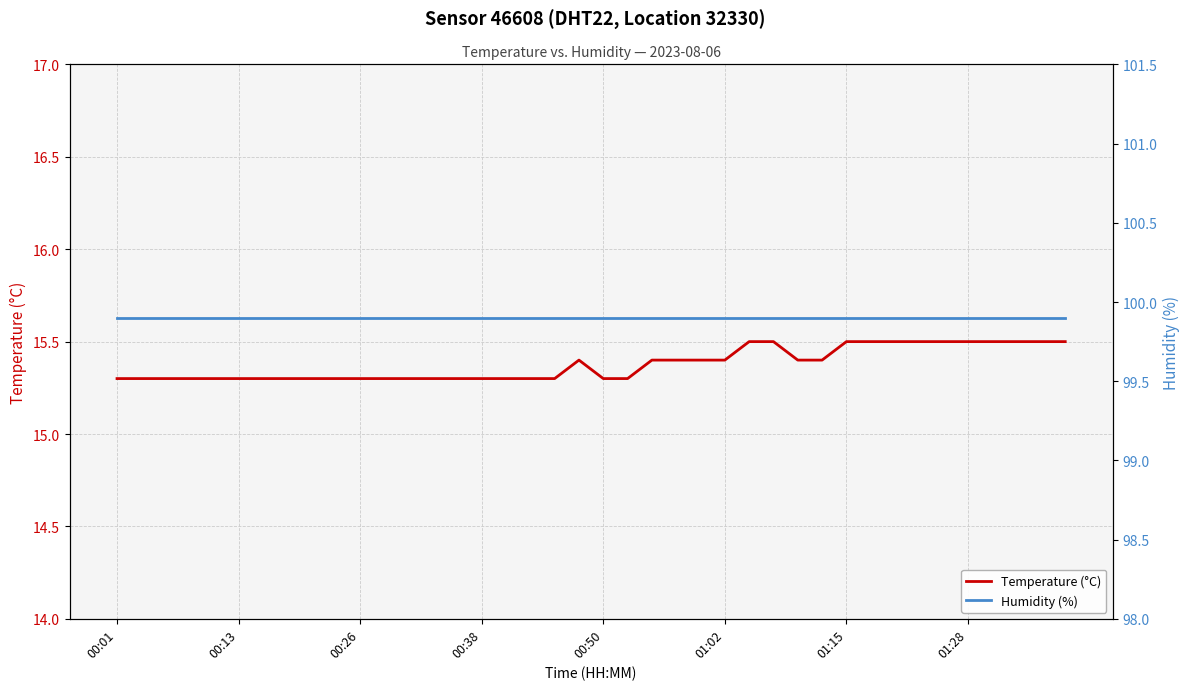

At which category does the chart reach its peak across all series?

00:01